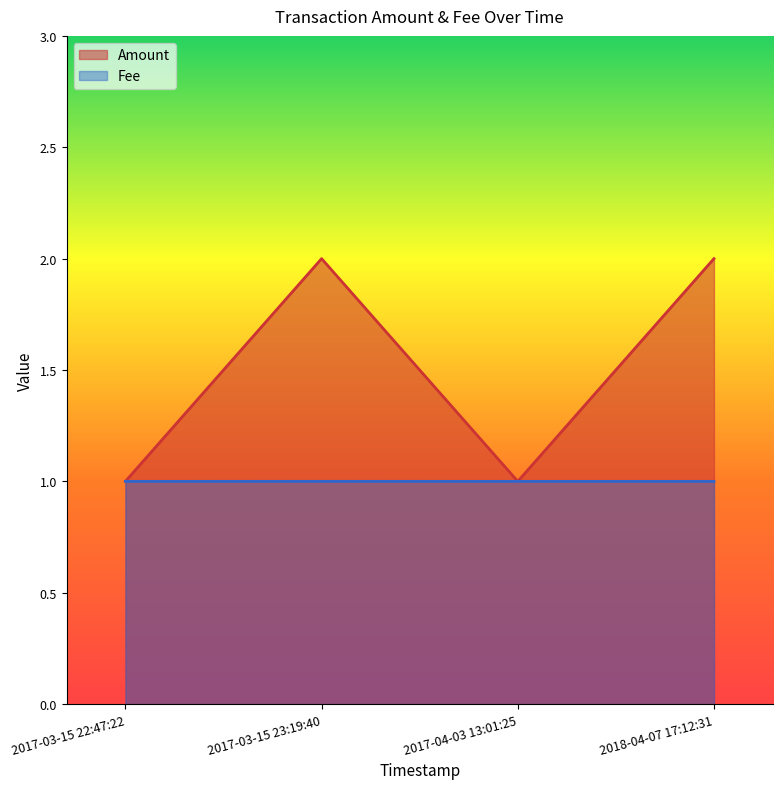

True or false: Amount has a value of 0.7 at 2017-03-15 23:19:40.

False